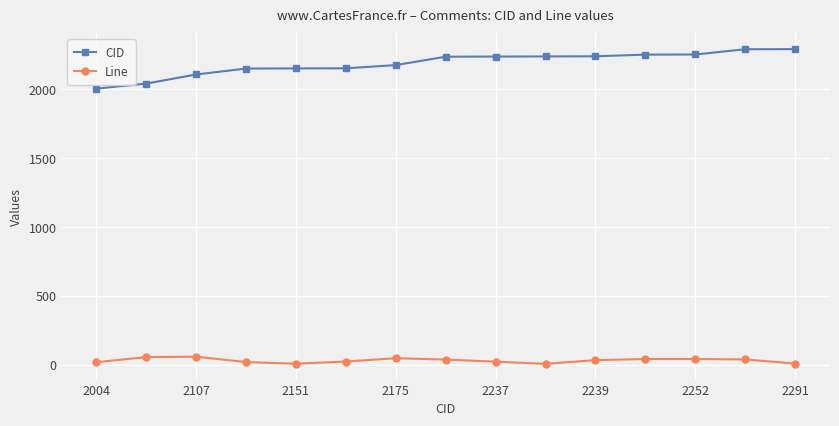

Does the chart display data point markers on the line(s)?

Yes